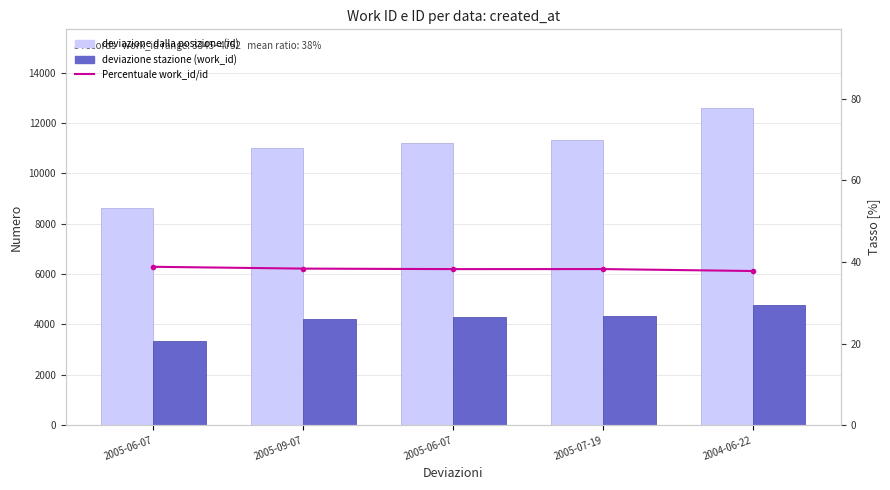

What is the value of the Percentuale (work_id/id * 100) bar at the 3rd from the left?

38.8